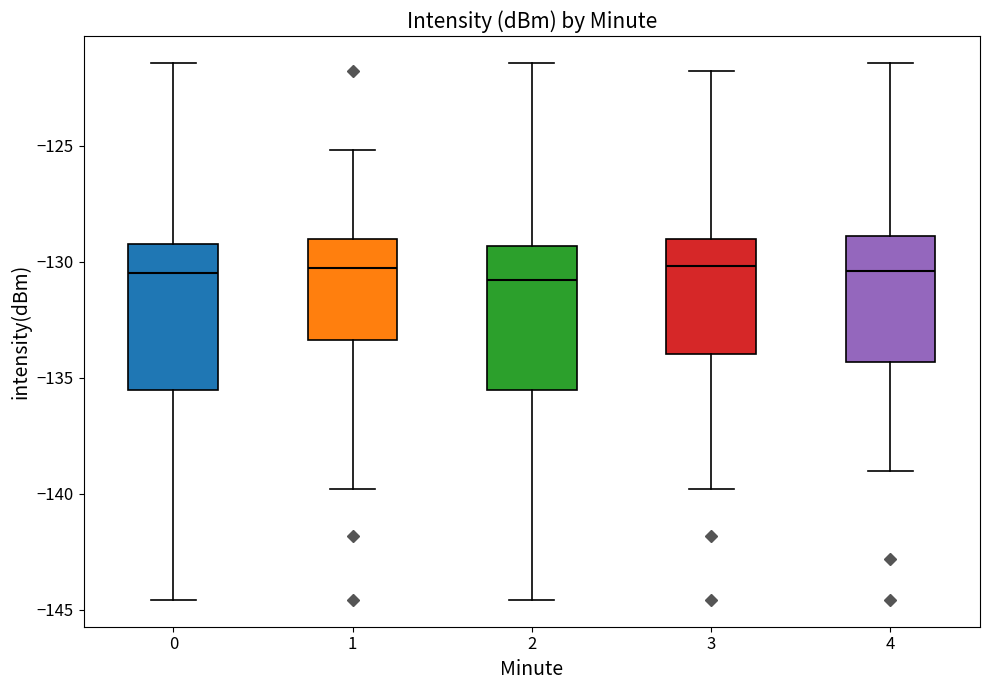

Reading left to right, transcribe this box plot: for each box, give where its median line is, the range the box spans, and where its two whiskers end, as read against the y-axis. The values are not printed on the chart, so give them approximately, as read against the axis.

0: median -130.5, box -135.5 to -129.5, whiskers -144.5 to -121.5
1: median -130.5, box -133.5 to -129.0, whiskers -140.0 to -125.0
2: median -131.0, box -135.5 to -129.5, whiskers -144.5 to -121.5
3: median -130.0, box -134.0 to -129.0, whiskers -140.0 to -122.0
4: median -130.5, box -134.5 to -129.0, whiskers -139.0 to -121.5